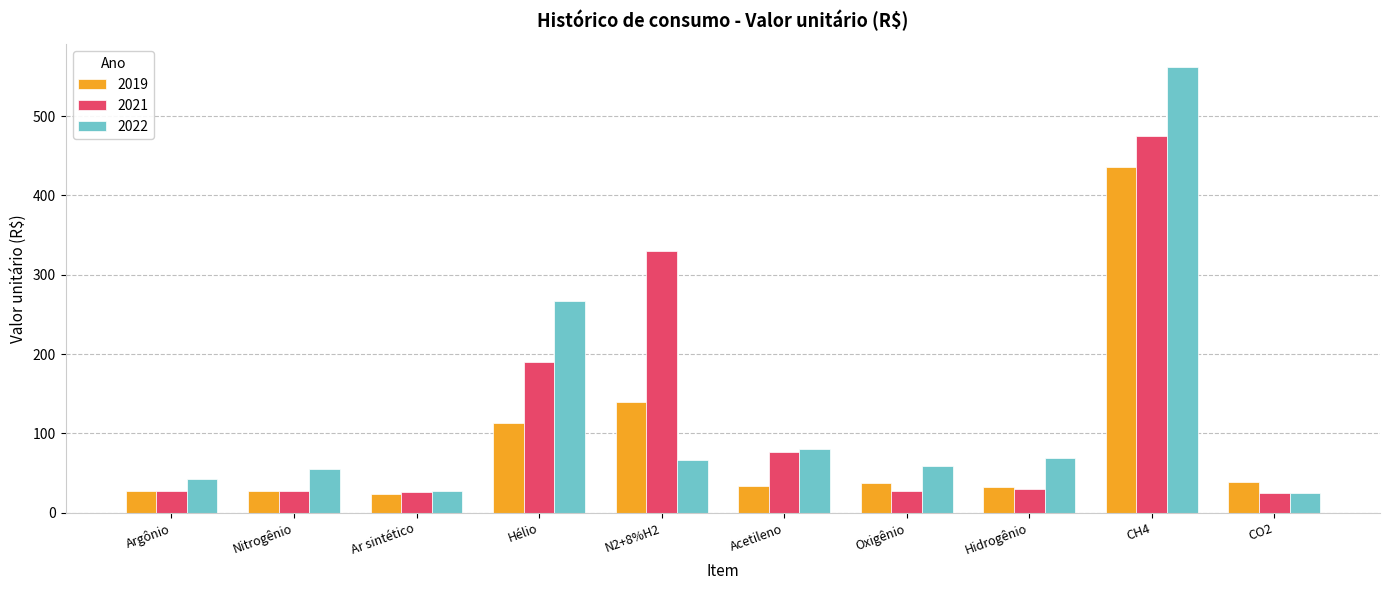

How many bars are there in total?

30